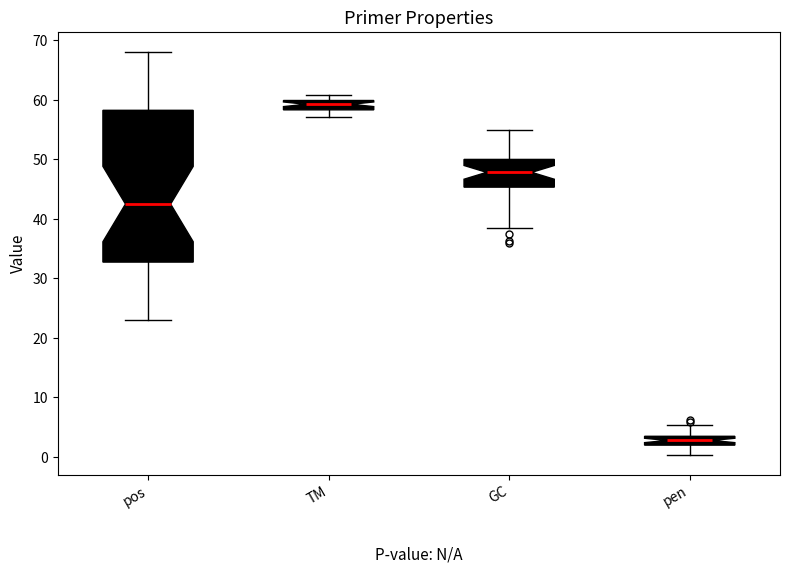

Which box's median line is the highest?

TM